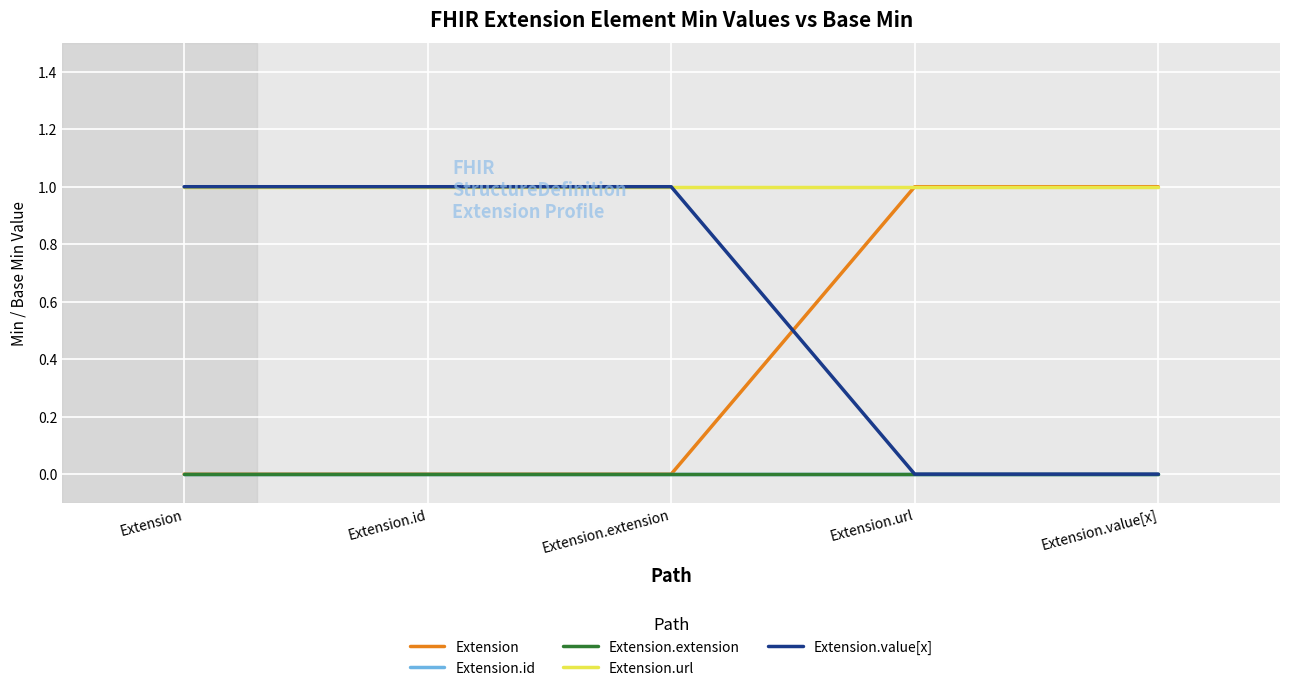

Does the chart display data point markers on the line(s)?

No